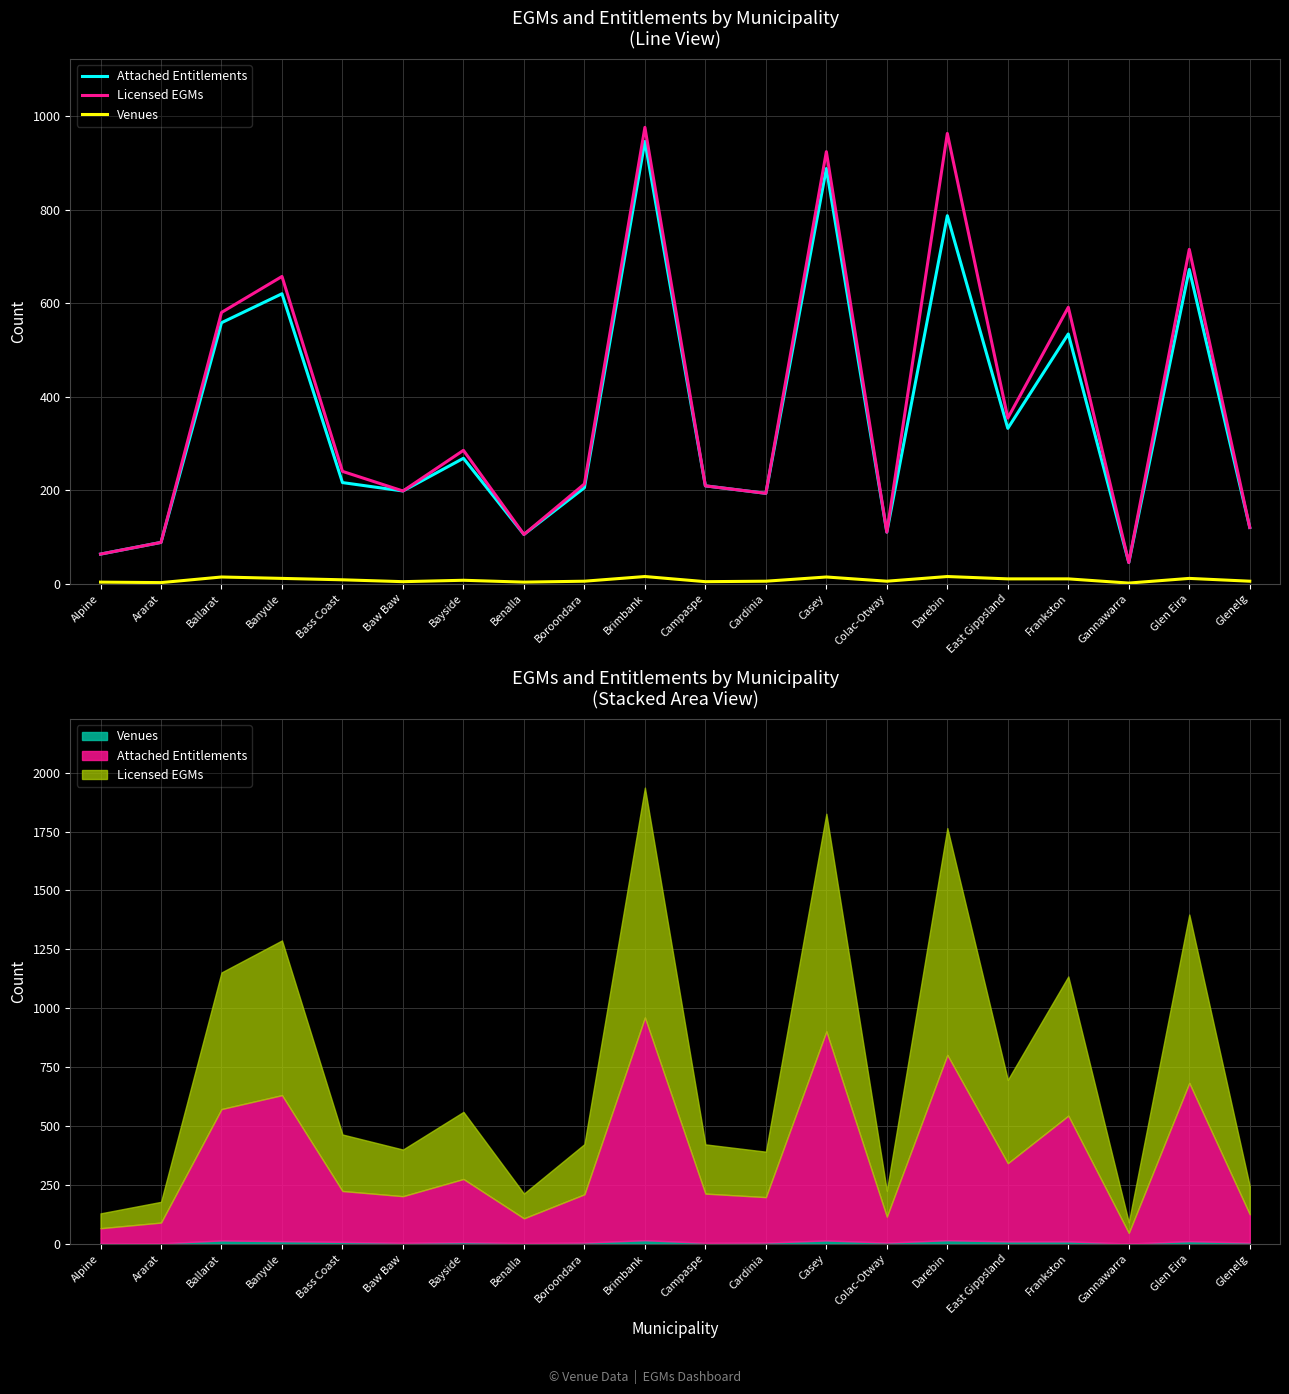

Which series has the largest range (max minus min)?

Licensed EGMs